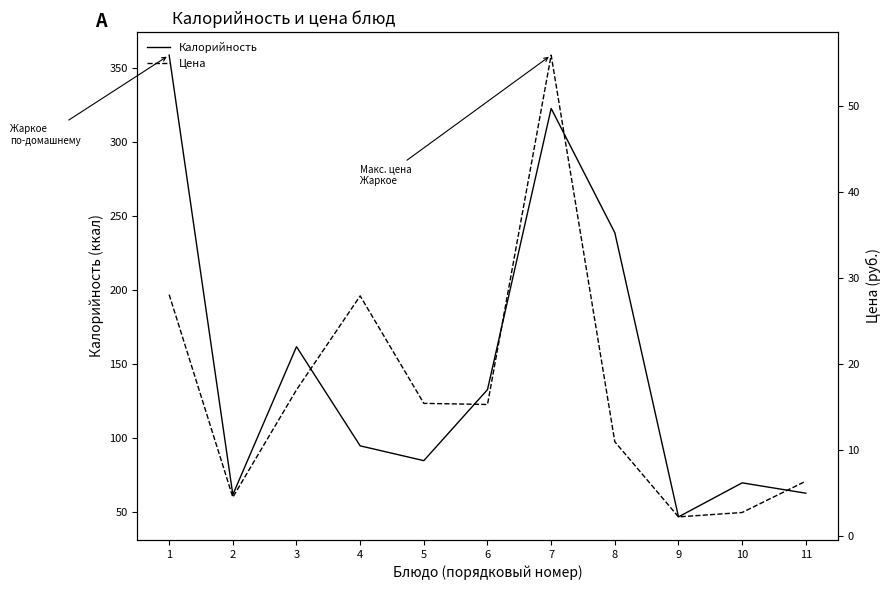

Reading left to right, what are all the values shown in this chart?

Калорийность: 1=359.0	2=62.0	3=162.0	4=95.0	5=85.0	6=133.0	7=323.0	8=239.0	9=47.0	10=70.0	11=63.0
Цена: 1=28.1	2=4.5	3=17.0	4=27.9	5=15.4	6=15.3	7=55.9	8=11.0	9=2.2	10=2.8	11=6.4